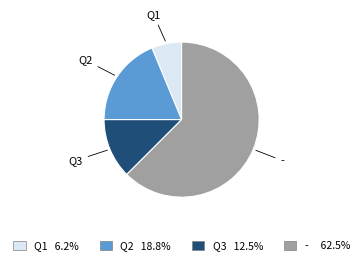

Does any single category account for the majority?

Yes